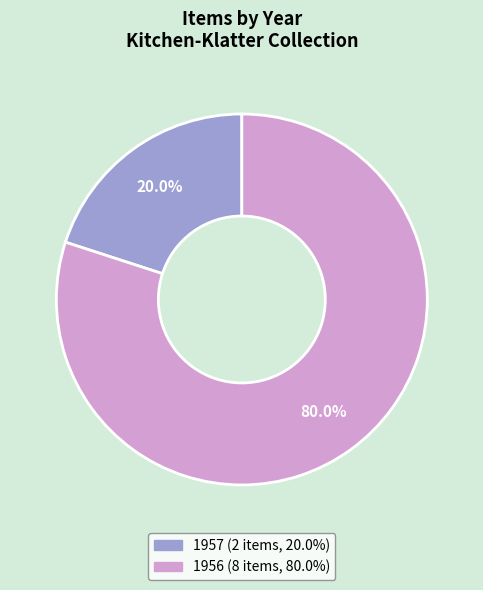

Is there any slice that represents more than half of the pie?

Yes